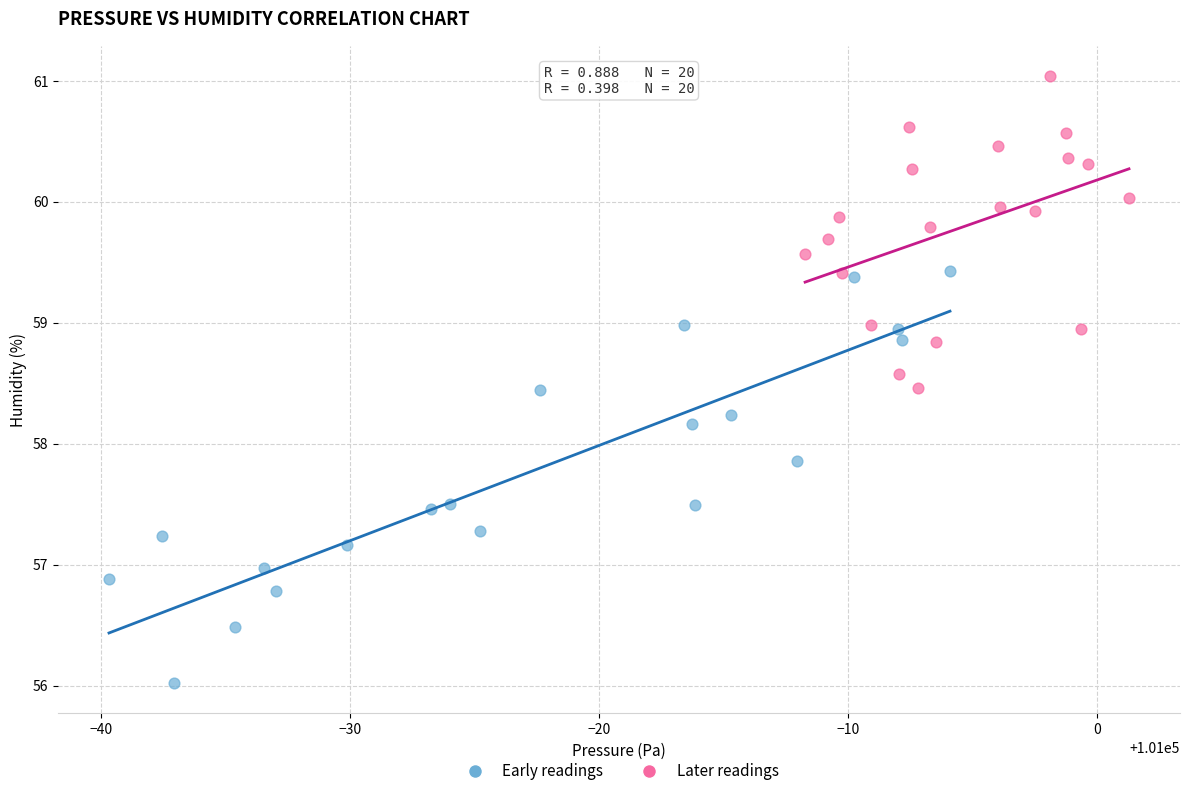

Which series has the widest spread of Y values?

Early readings